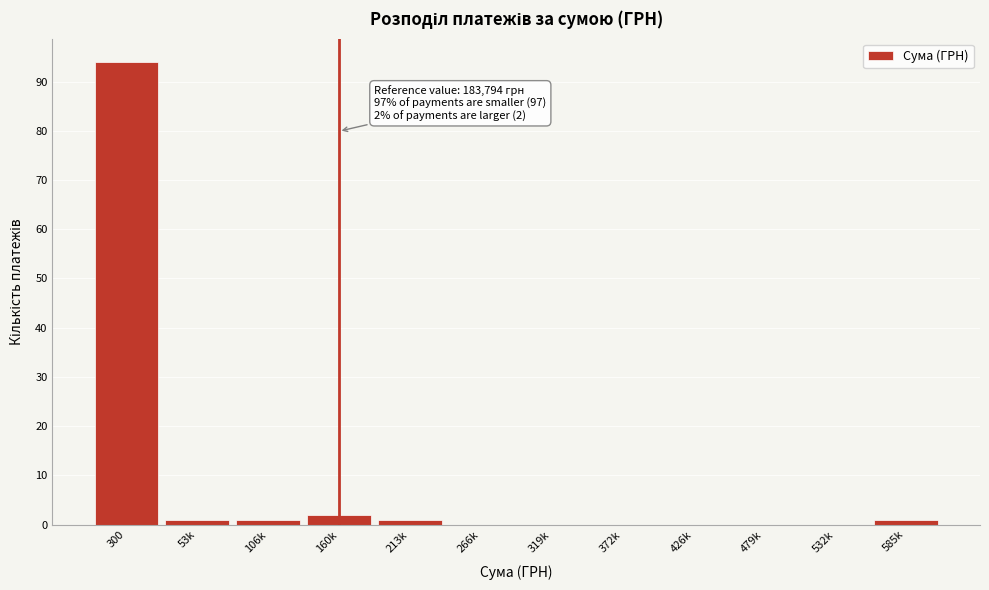

Reading left to right, transcribe all the data shown in this chart.

300=94	53k=1	106k=1	160k=2	213k=1	266k=0	319k=0	372k=0	426k=0	479k=0	532k=0	585k=1